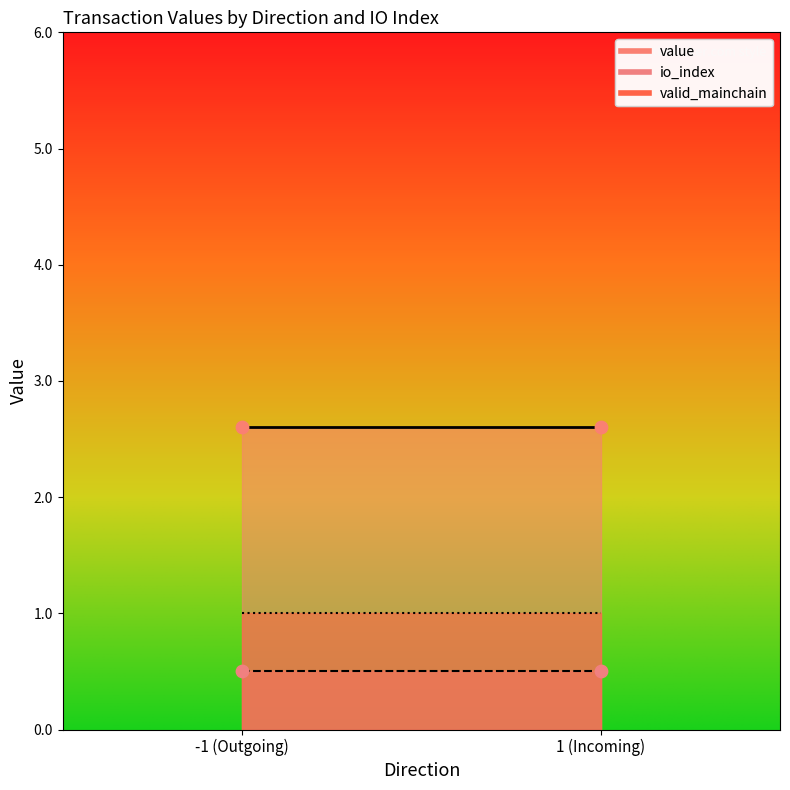

Which series has the largest total across all categories?

value